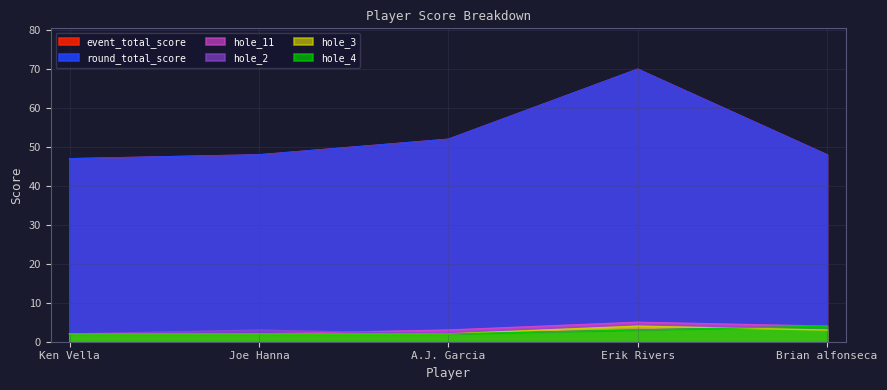

True or false: hole_11 and hole_3 intersect in this chart.

False